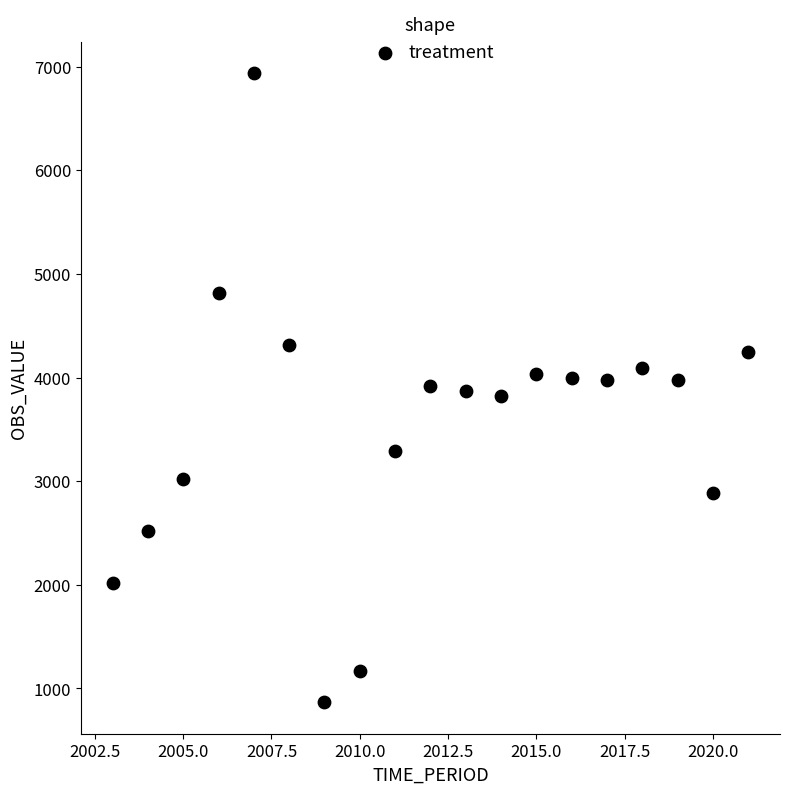

What is the range of Y values (max minus min)?

6067